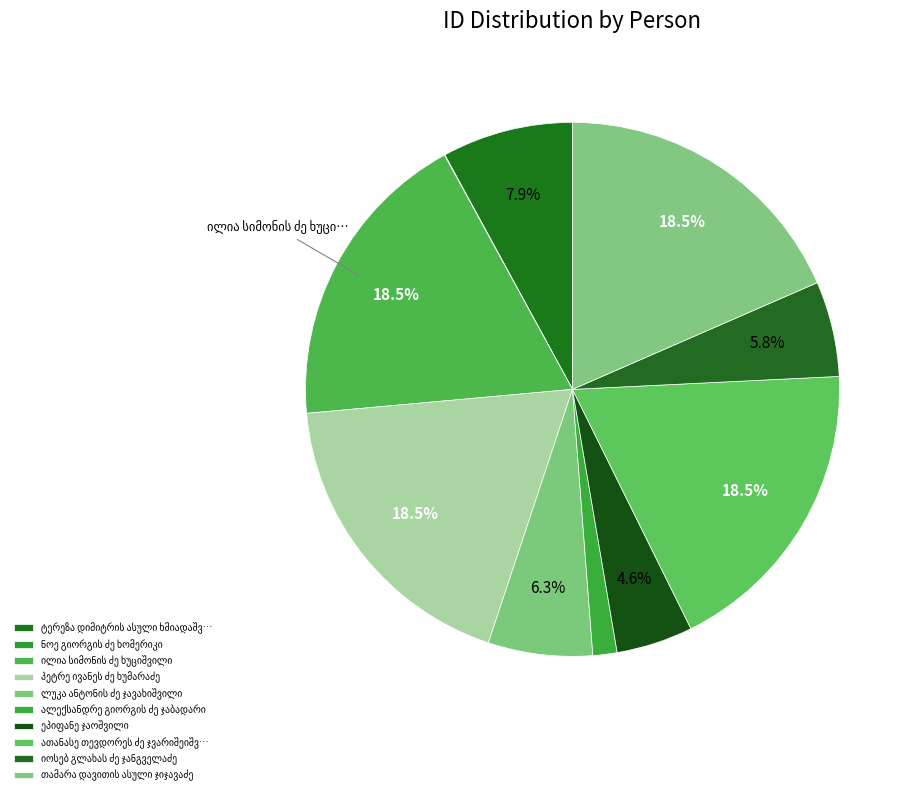

True or false: ათანასე თევდორეს ძე ჯვარიშეიშვილი accounts for 18% of the total.

True